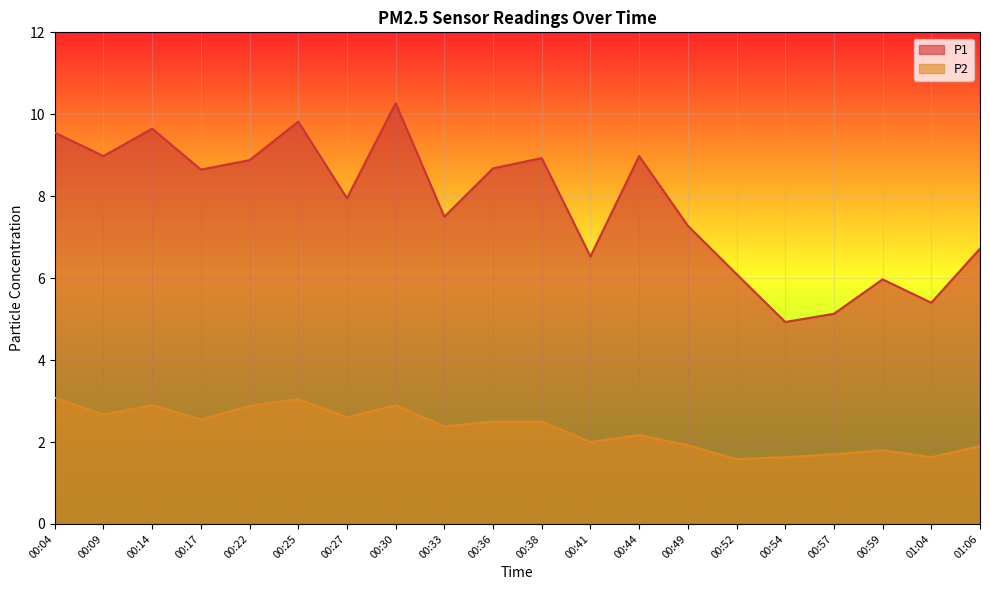

What is the difference between the maximum and minimum values in the P2 series?

1.5